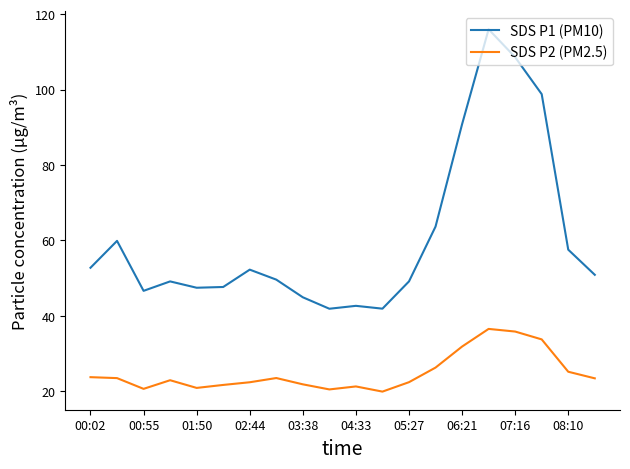

What is the difference between the maximum and minimum values in the SDS P2 (PM2.5) series?

16.6